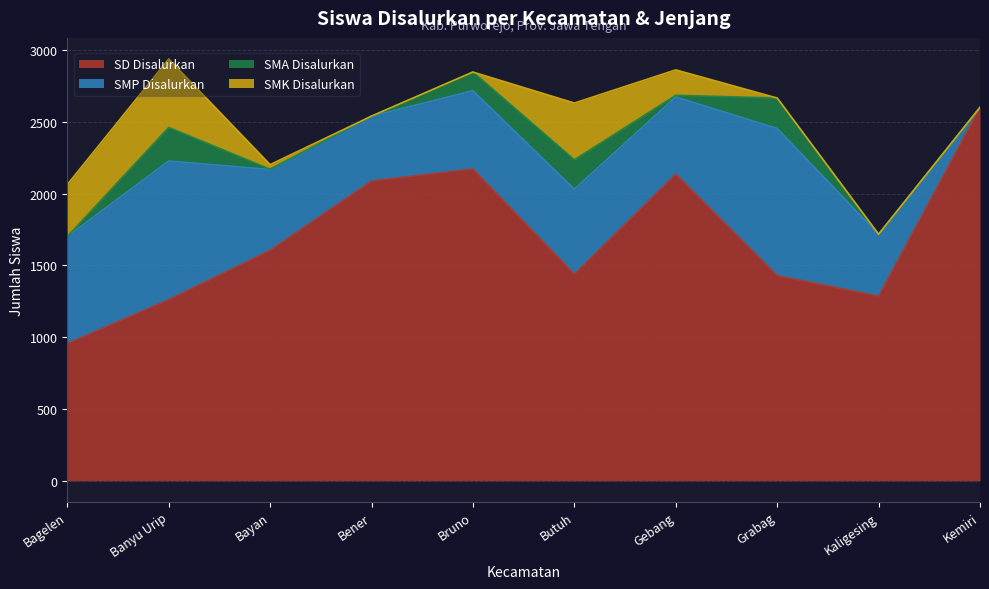

The value of SMK_Disalurkan at Bener is 0. True or false?

True